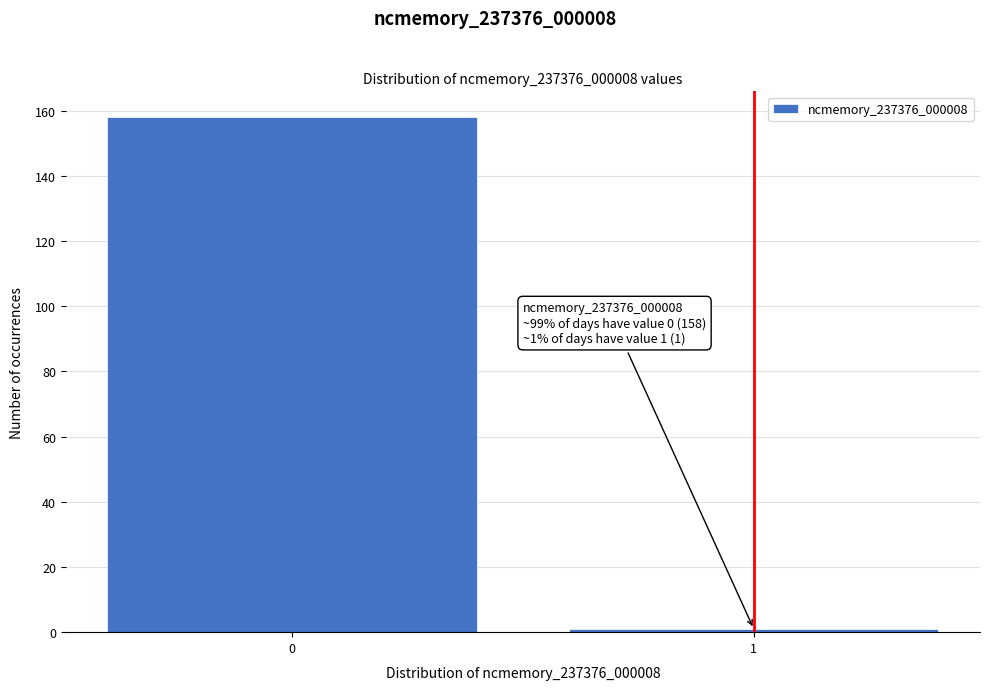

Reading right to left, extract all data points from this chart.

1	158